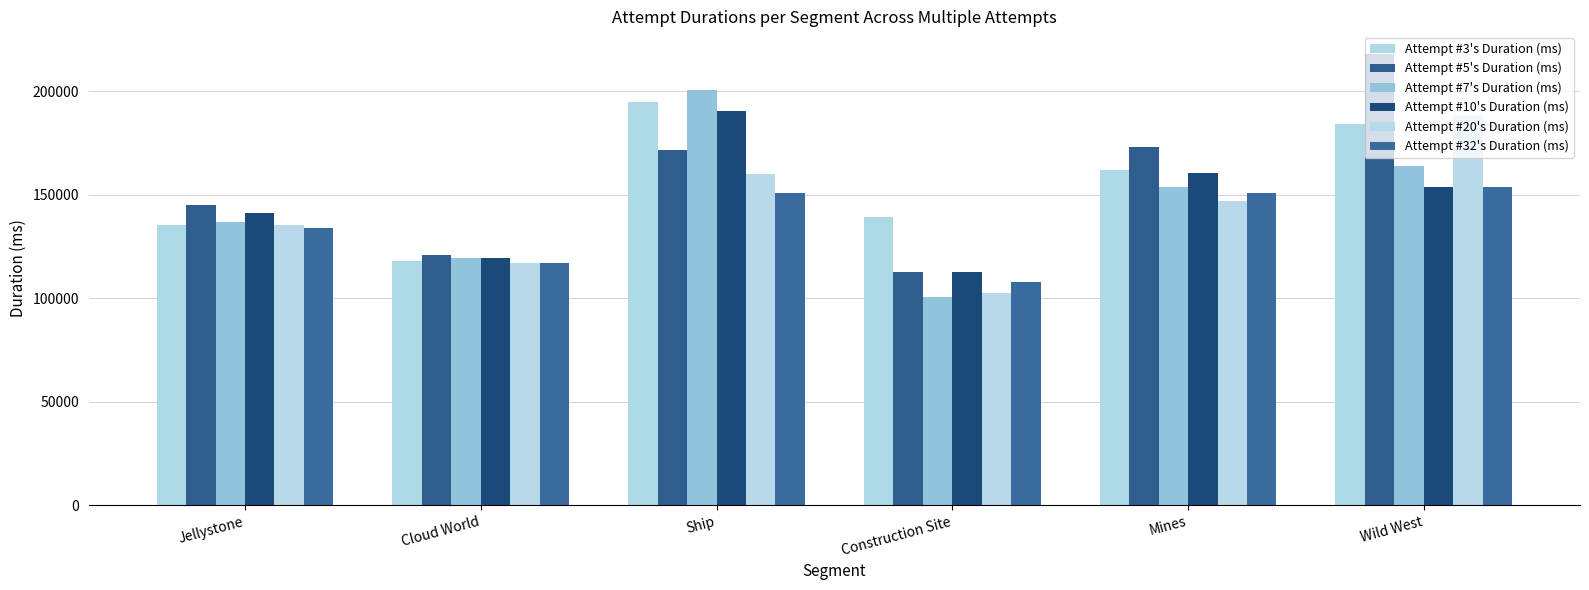

Count the number of categories in the chart.

6